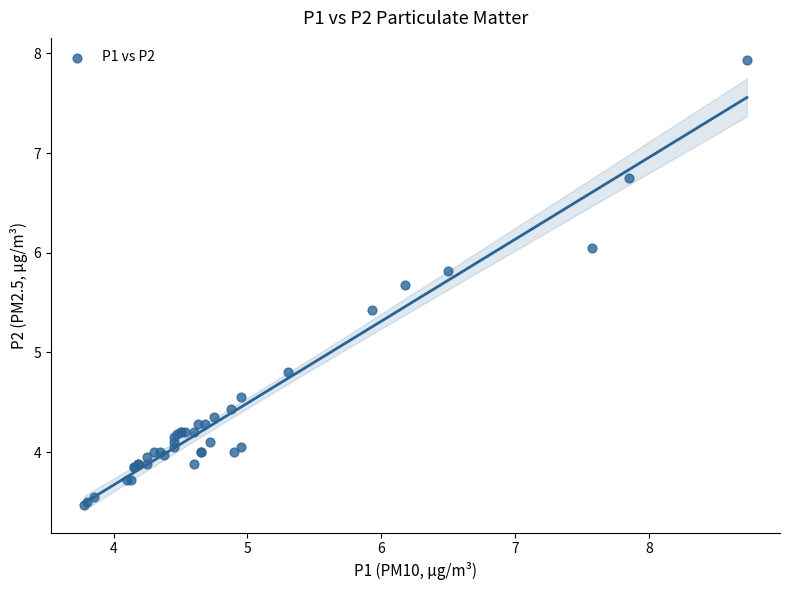

What Y value in the scatter plot is closest to 5?

4.8